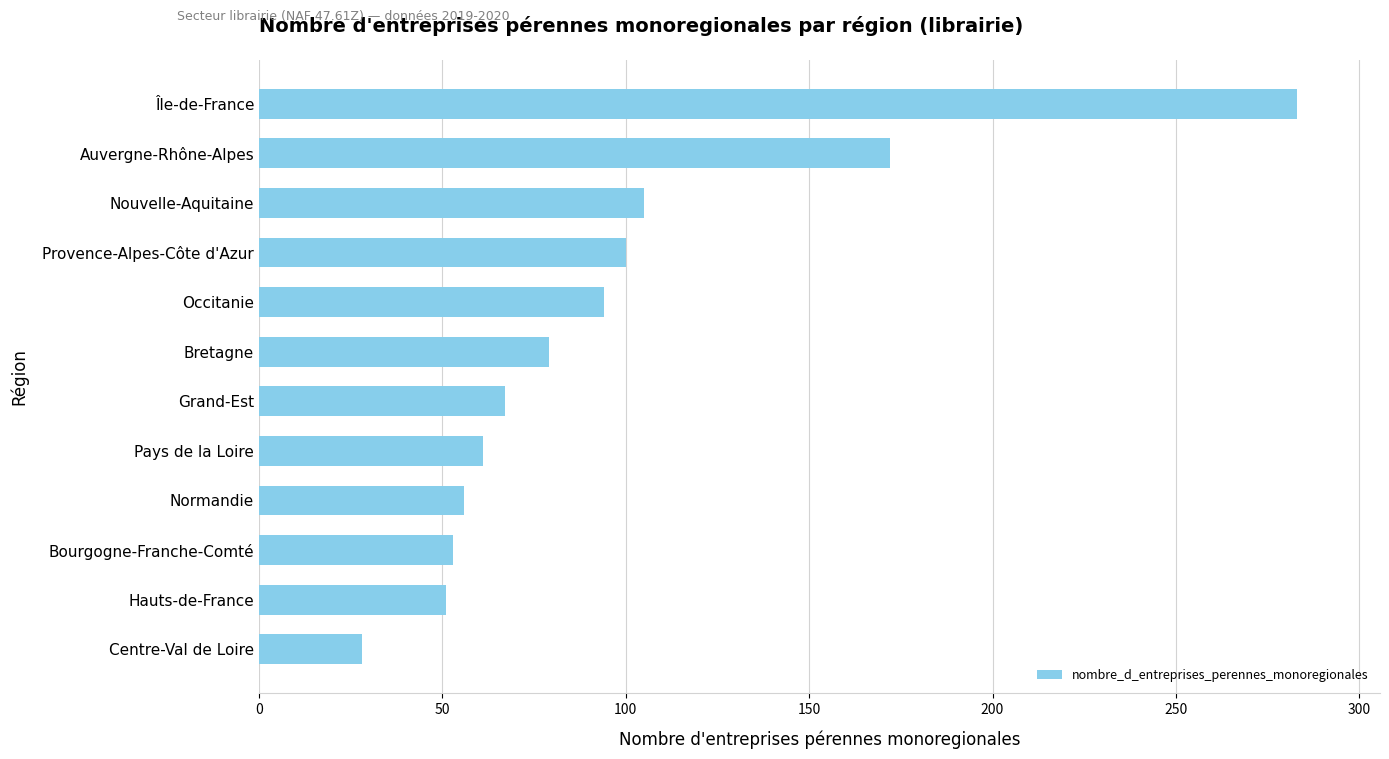

What is the difference between the values at Bourgogne-Franche-Comté and Bretagne?

26